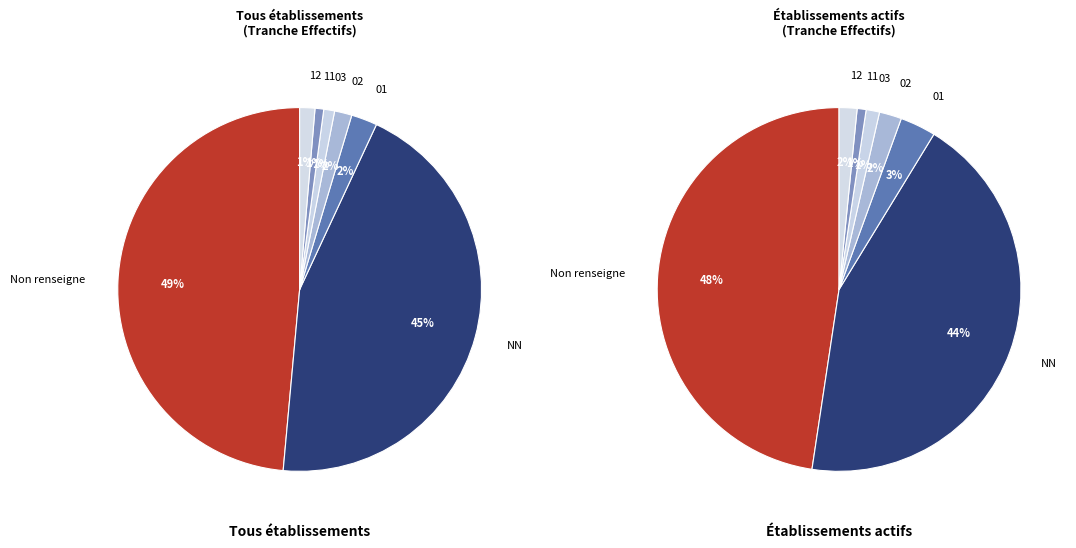

How much of the chart is everything except NN?

55.5%